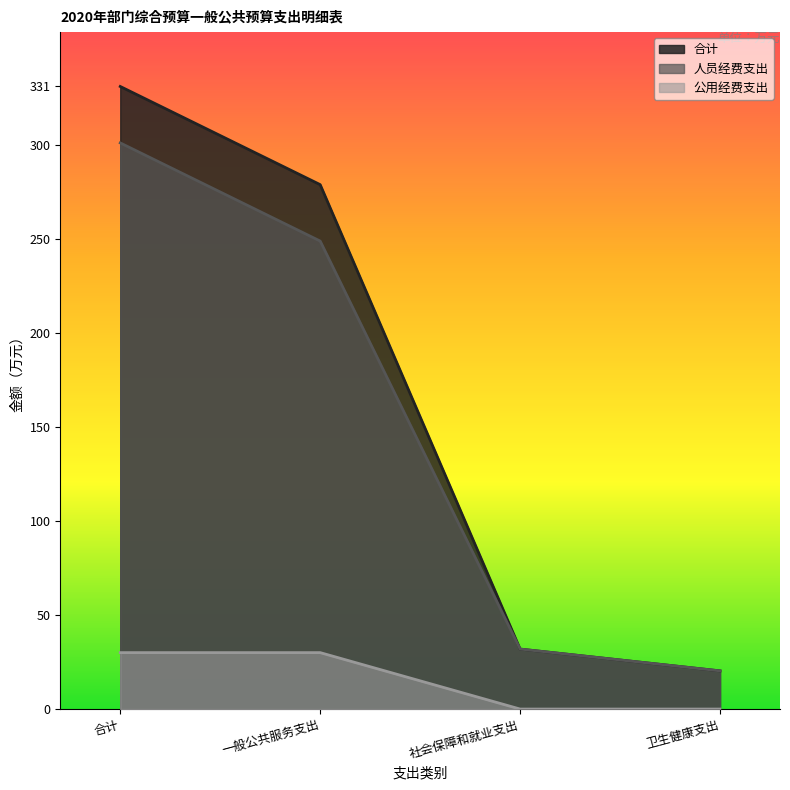

True or false: 公用经费支出 and 合计 cross at least once.

False